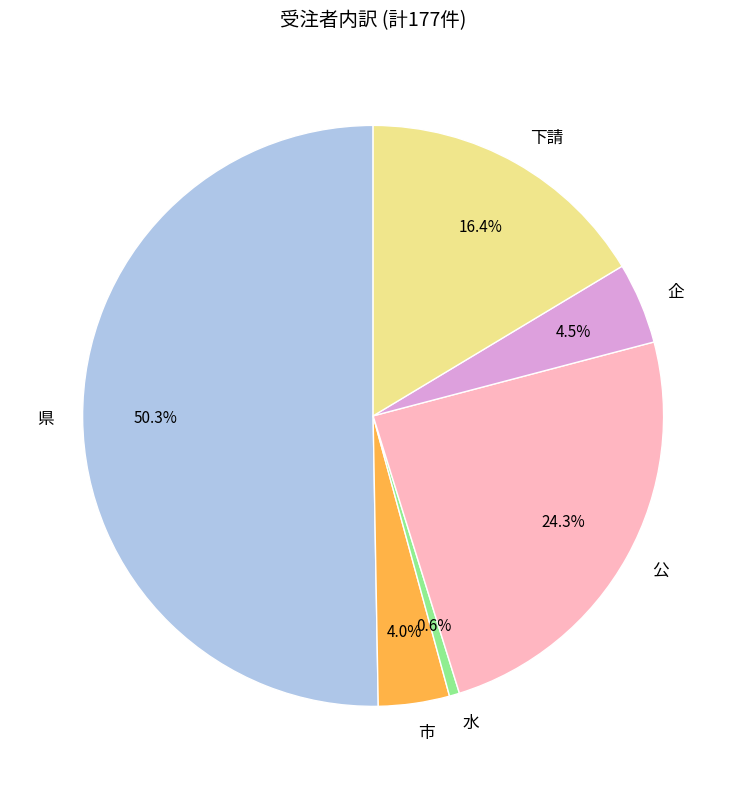

How many segments does this pie chart have?

6